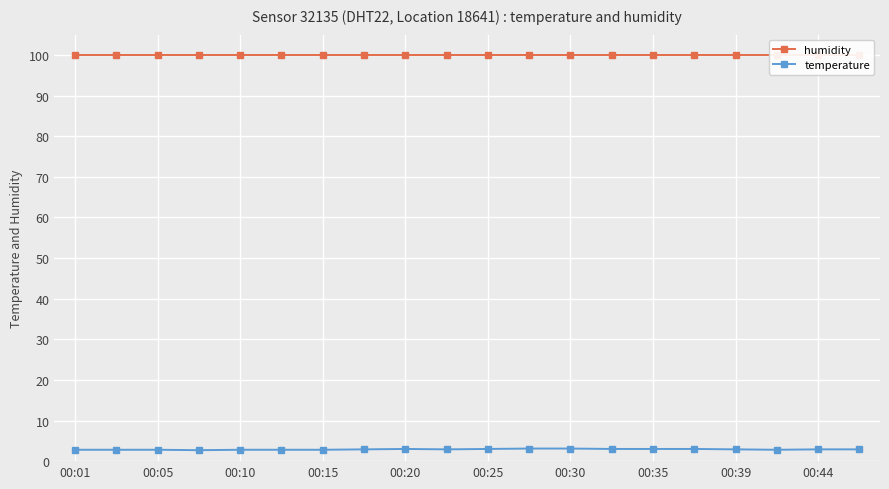

What is the maximum value for temperature?

3.1